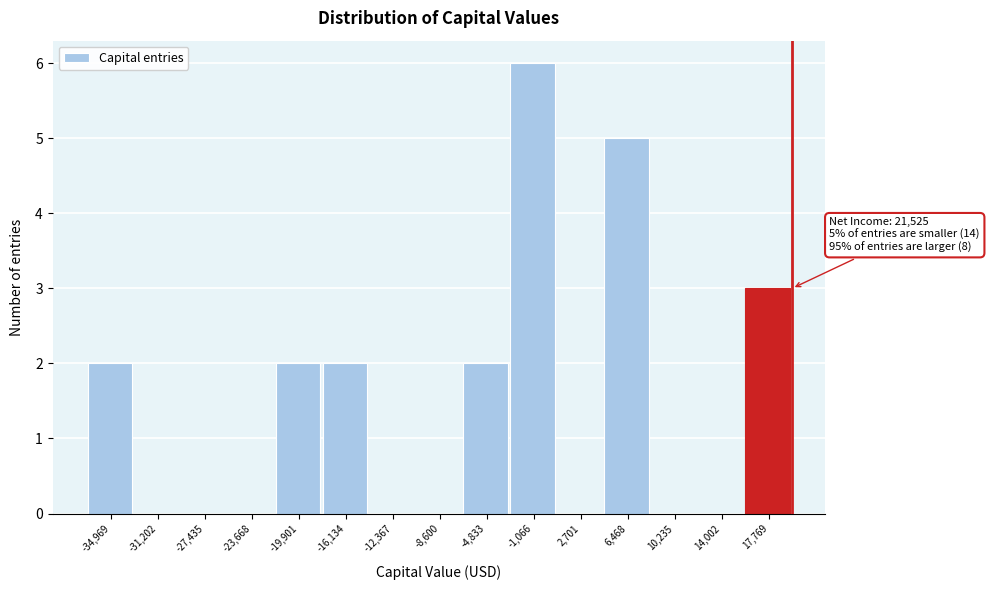

Reading left to right, list all the values displayed in this chart.

-34,969=2	-31,202=0	-27,435=0	-23,668=0	-19,901=2	-16,134=2	-12,367=0	-8,600=0	-4,833=2	-1,066=6	2,701=0	6,468=5	10,235=0	14,002=0	17,769=3